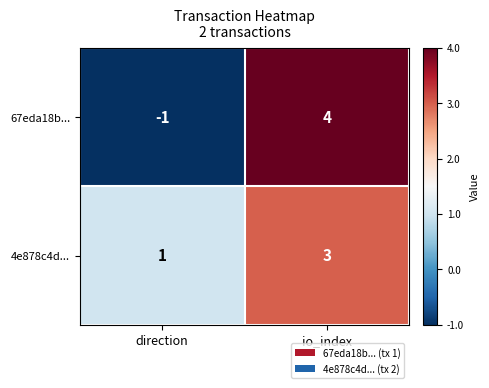

At which label does 67eda18b... reach its peak?

io_index